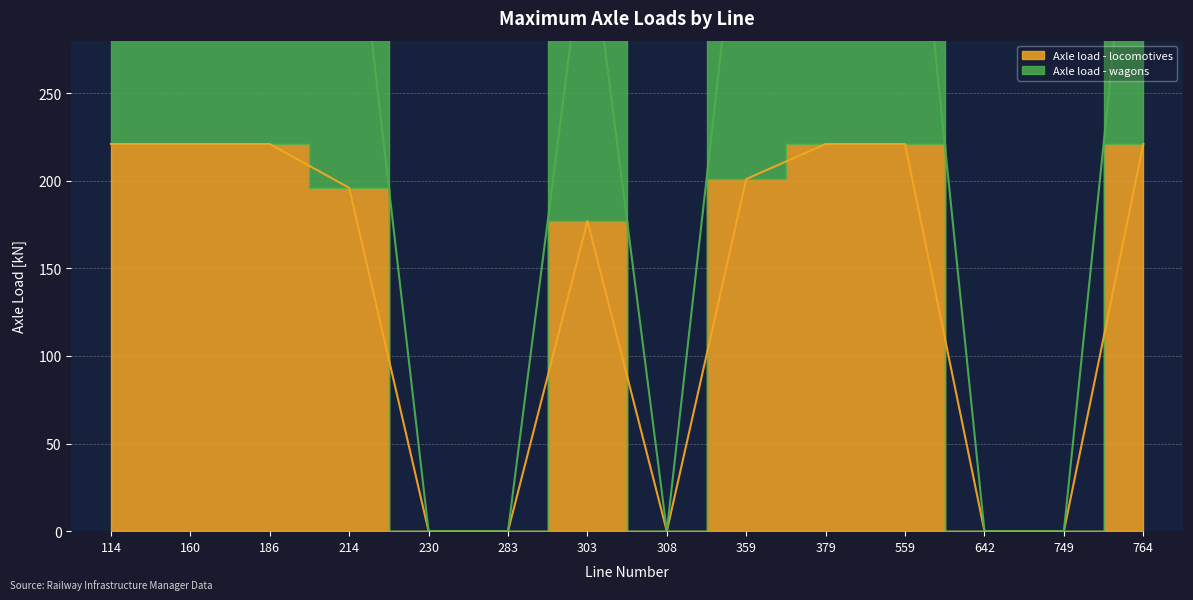

Reading left to right, extract all data points from this chart.

Axle load - locomotives: 221	221	221	196	0	0	177	0	201	221	221	0	0	221
Axle load - wagons: 422	442	442	392	0	0	354	0	402	417	442	0	0	442